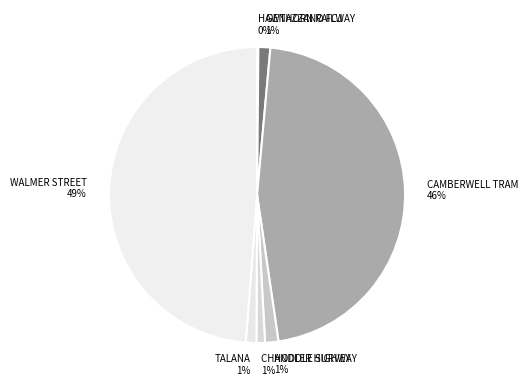

How many segments does this pie chart have?

7